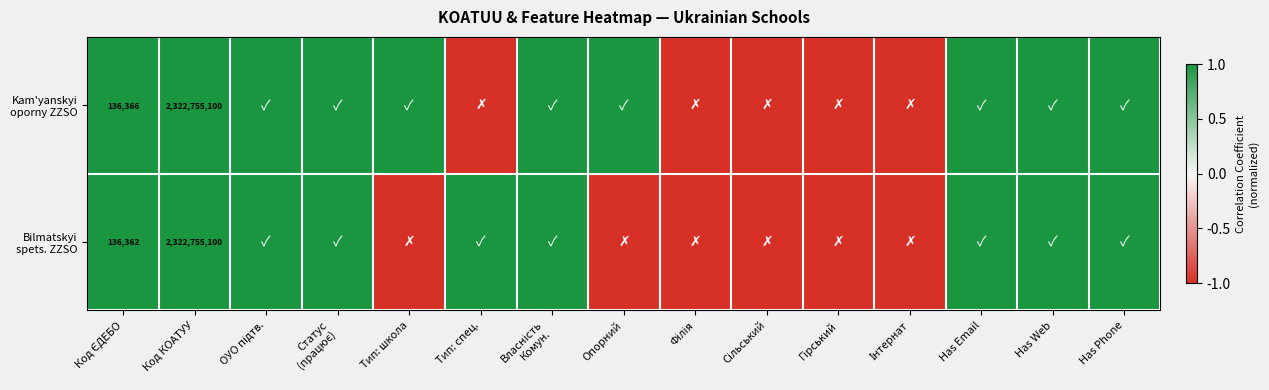

List the labels in order of Kam'yanskyi oporny ZZSO value, largest first.

Код ЄДЕБО, Код КОАТУУ, ОУО підтв., Статус (працює), Тип: школа, Власність Комун., Опорний, Has Email, Has Web, Has Phone, Тип: спец., Філія, Сільський, Гірський, Інтернат